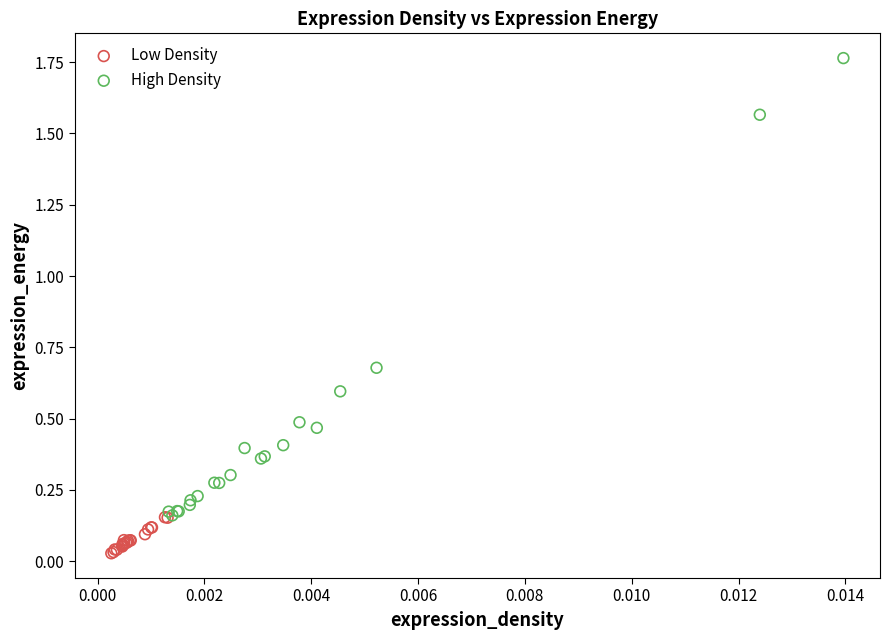

Which series contains the highest Y value?

High Density